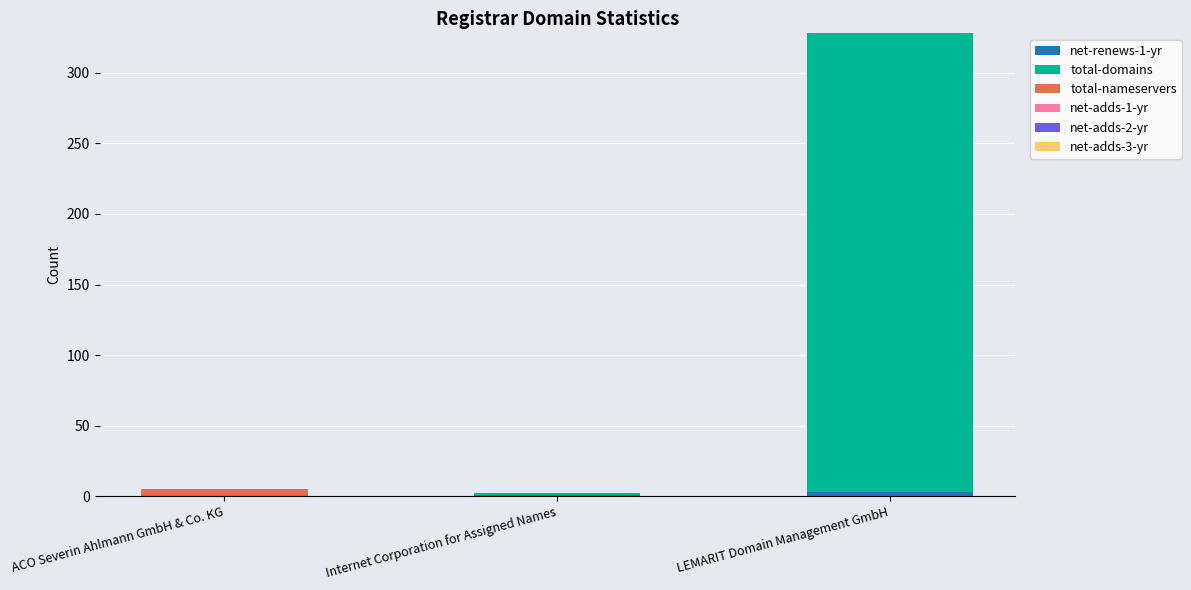

At which category is the sum across all series the highest?

LEMARIT Domain Management GmbH